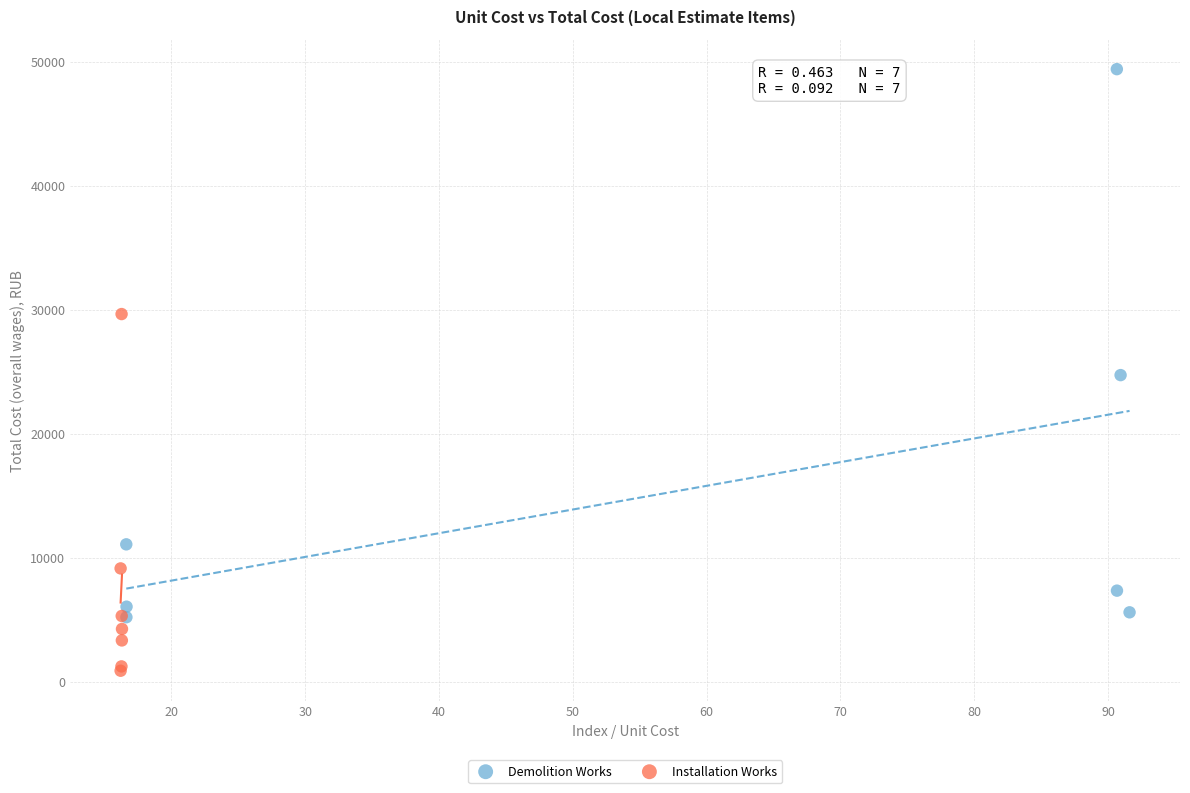

Which series has the largest Y range (max minus min)?

Demolition Works